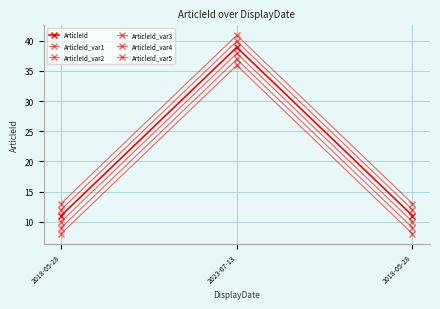

How many categories are shown in the chart?

3